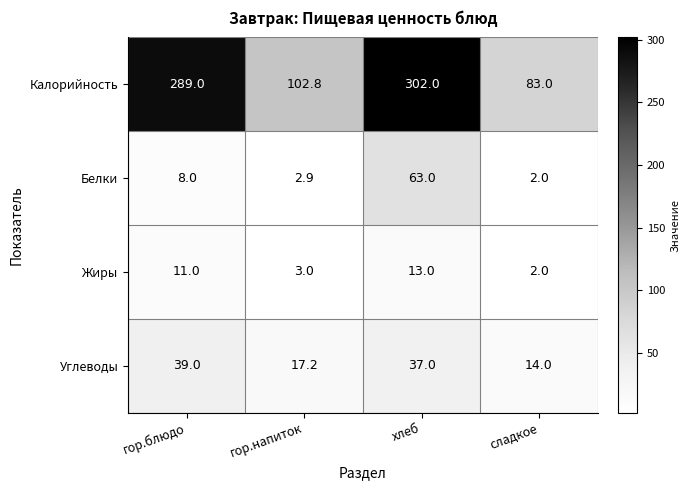

What is the maximum value shown in the chart?

302.0